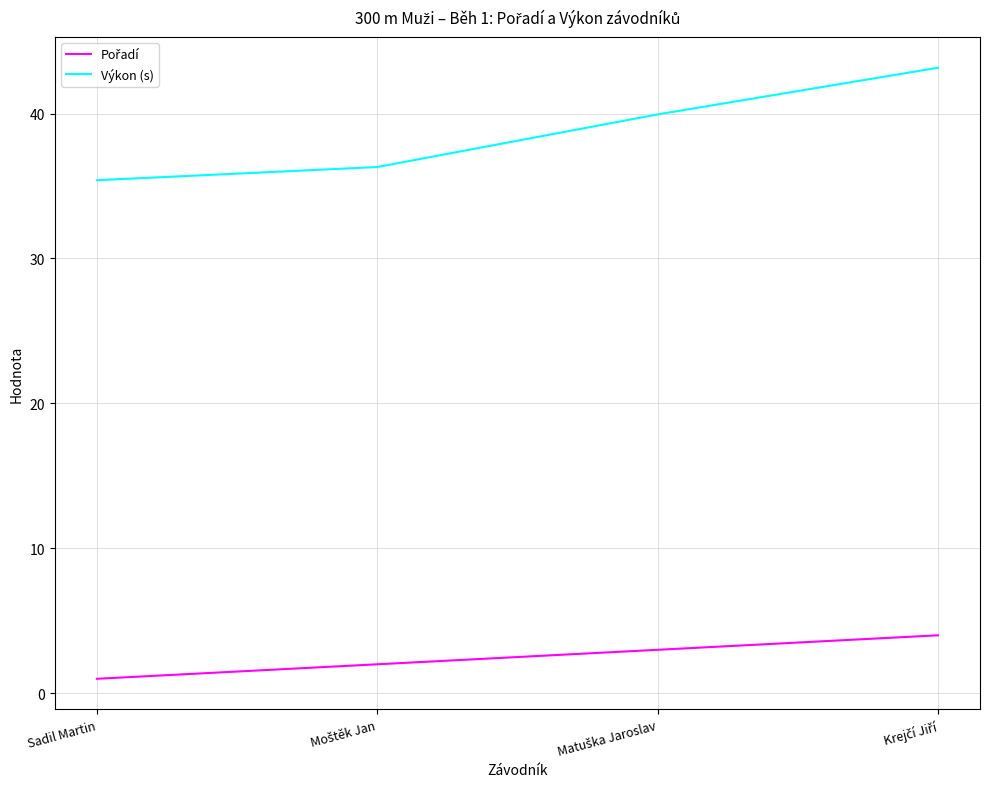

Which series has the widest spread of values?

Výkon (s)